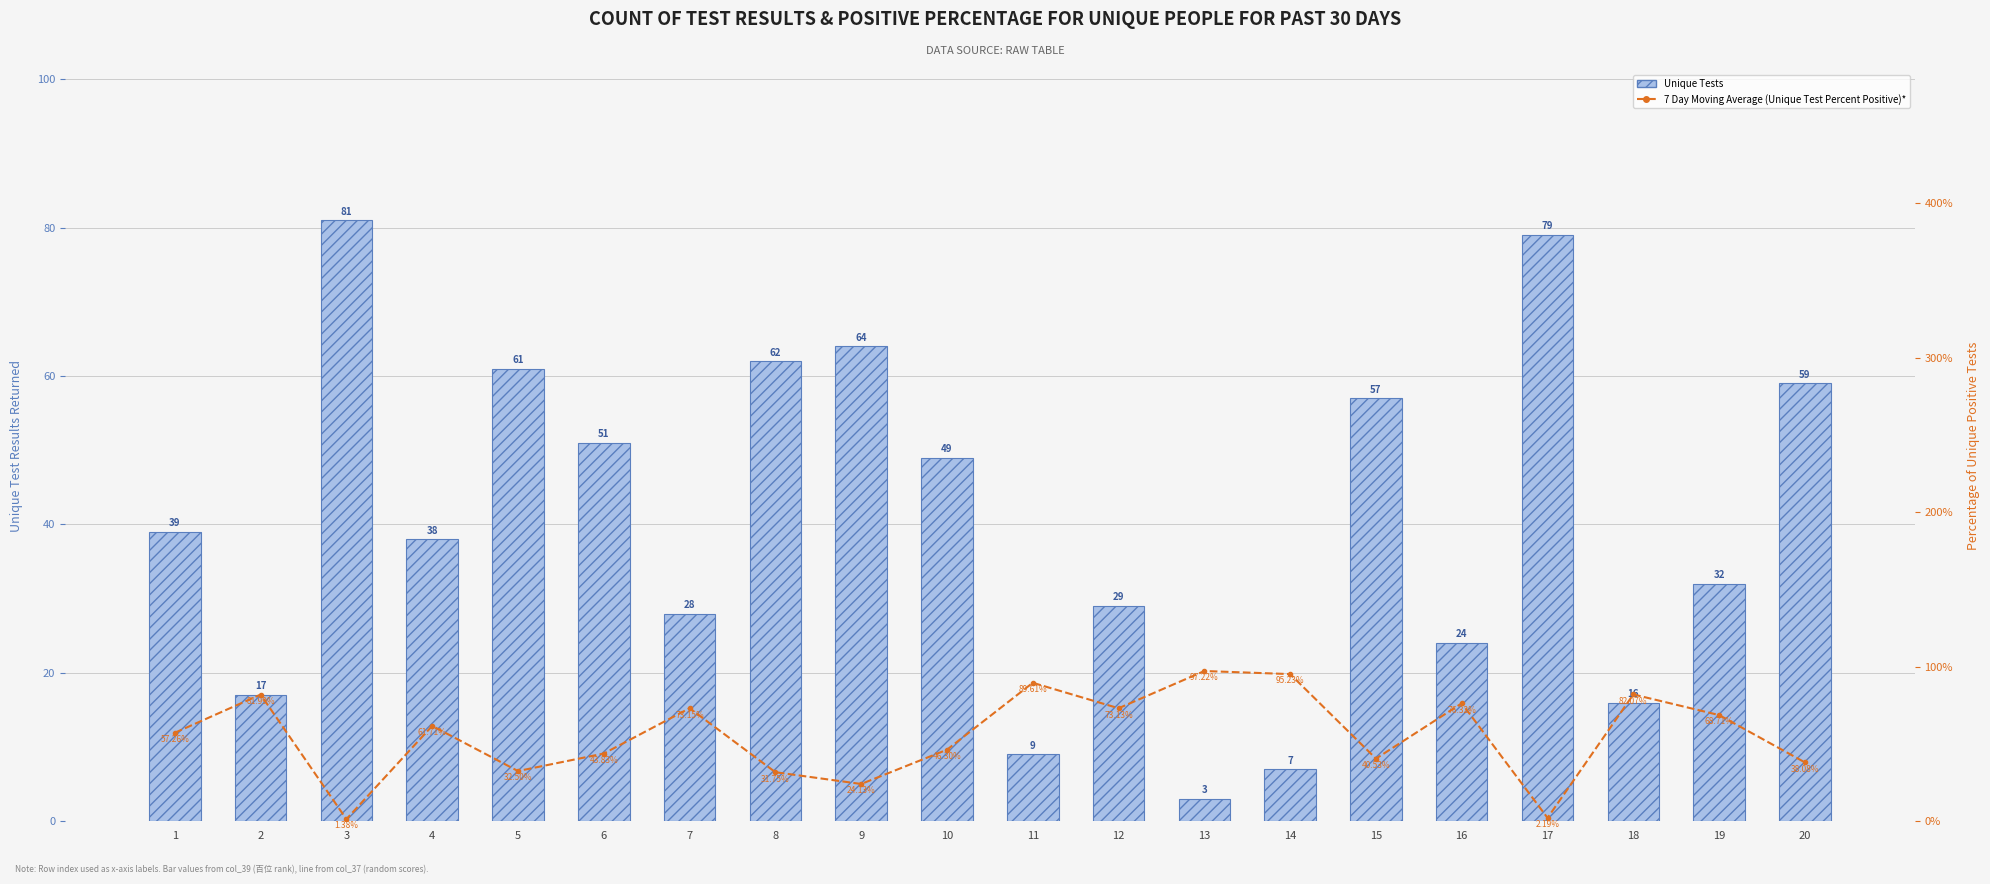

List the labels in order of 7 Day Moving Average (Unique Test Percent Positive)* value, smallest first.

3, 17, 9, 8, 5, 20, 15, 6, 10, 1, 4, 19, 12, 7, 16, 2, 18, 11, 14, 13